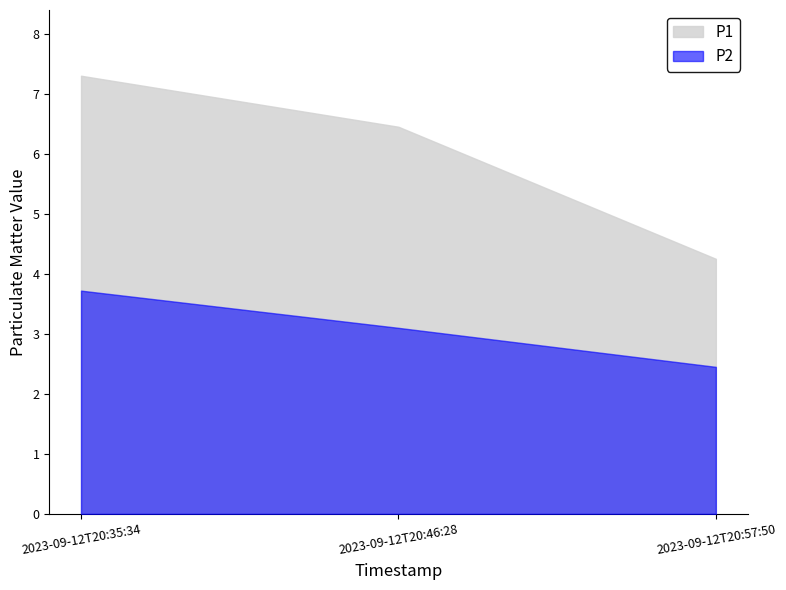

What is the label of the 3rd point from the right?

2023-09-12T20:35:34